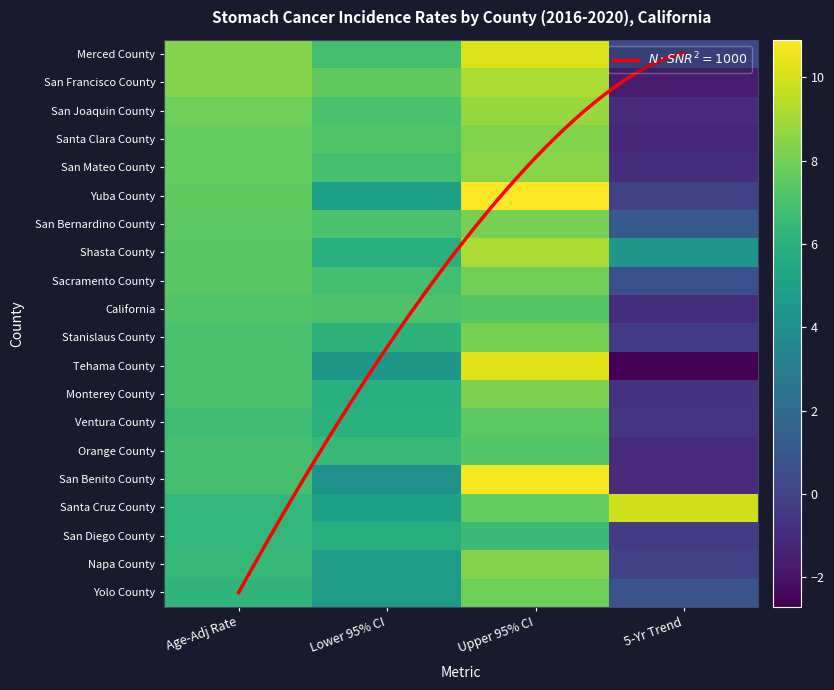

What is the spread (max minus min) of values at Age-Adj Rate?

2.2